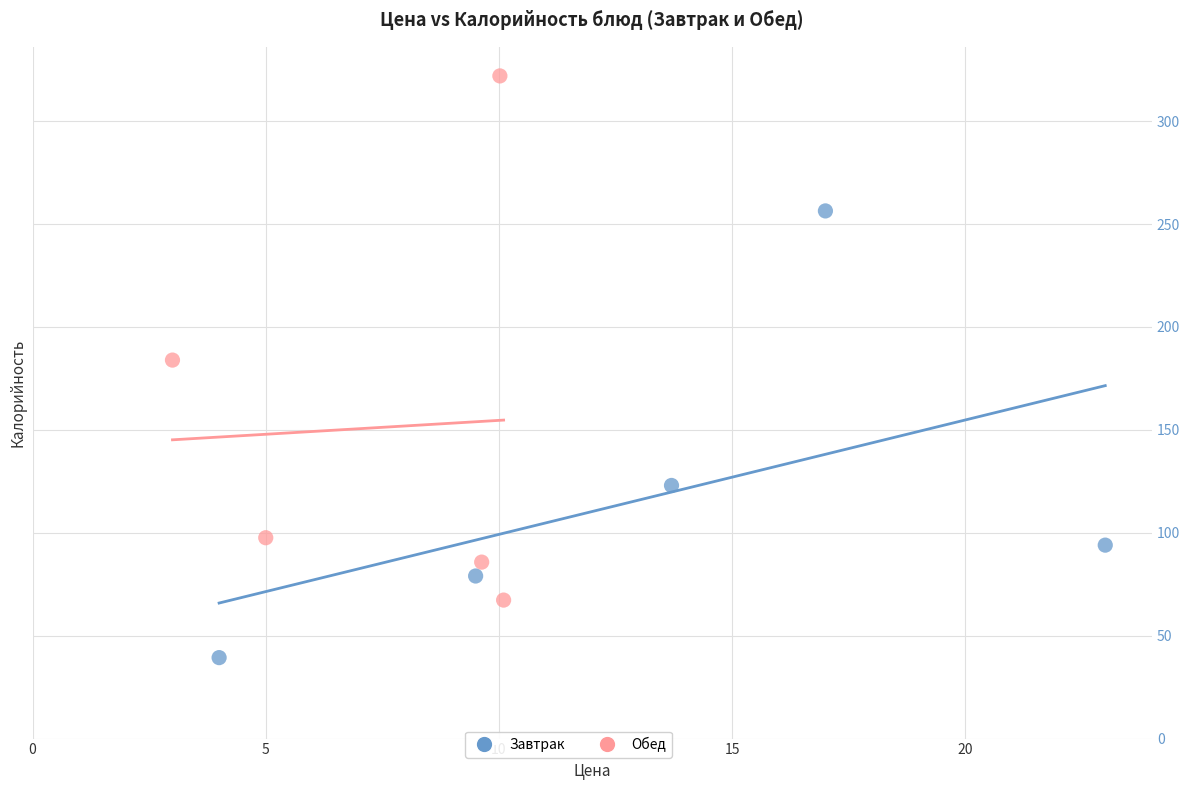

Which series reaches the minimum Y coordinate?

Завтрак